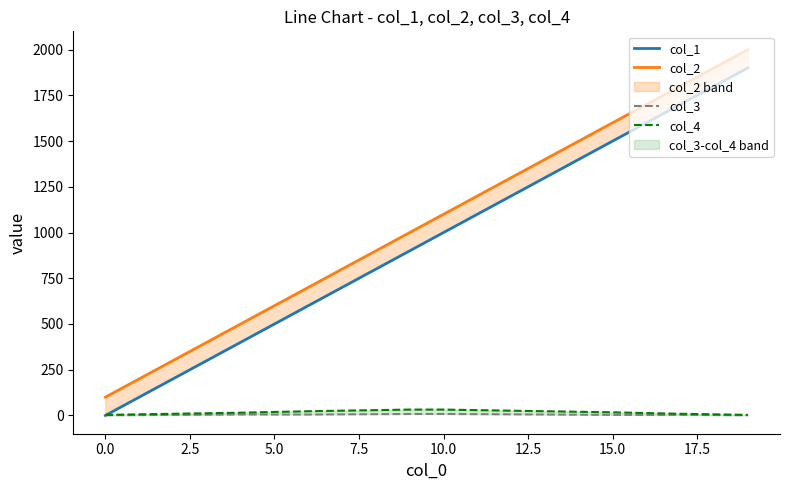

Which has a higher value, 2.5 or 18?

18